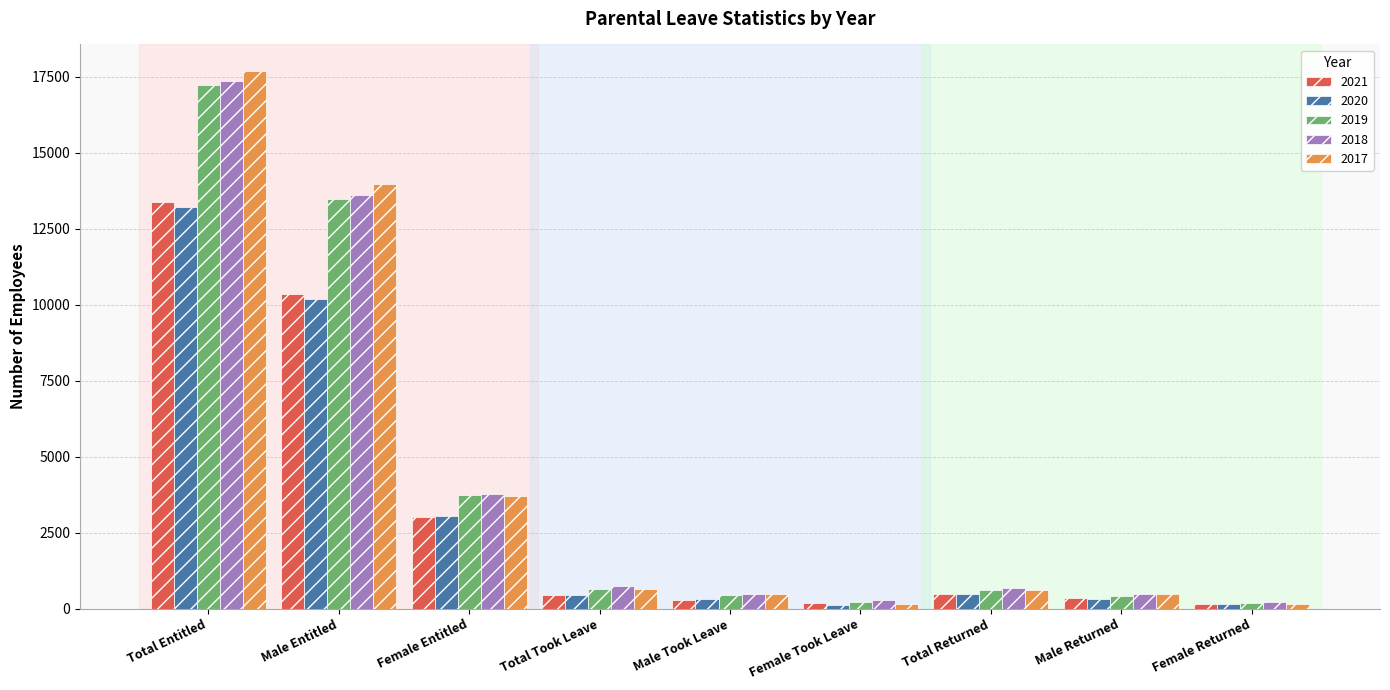

What is the total value across all series at Total Took Leave?

2913.0